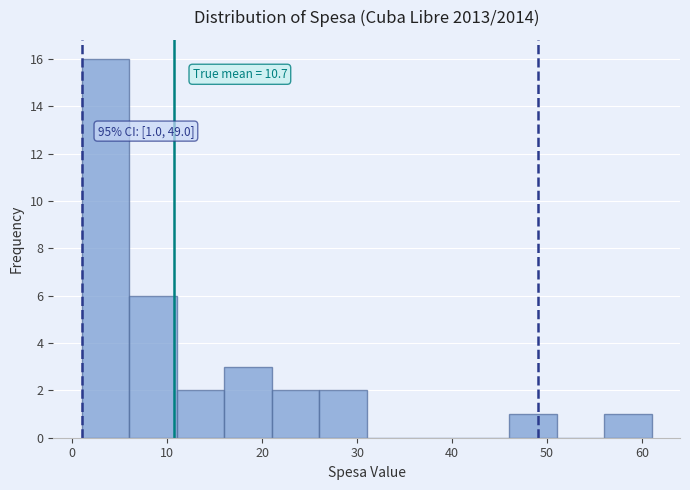

Which range on the x-axis has the tallest bar?

1 to 6